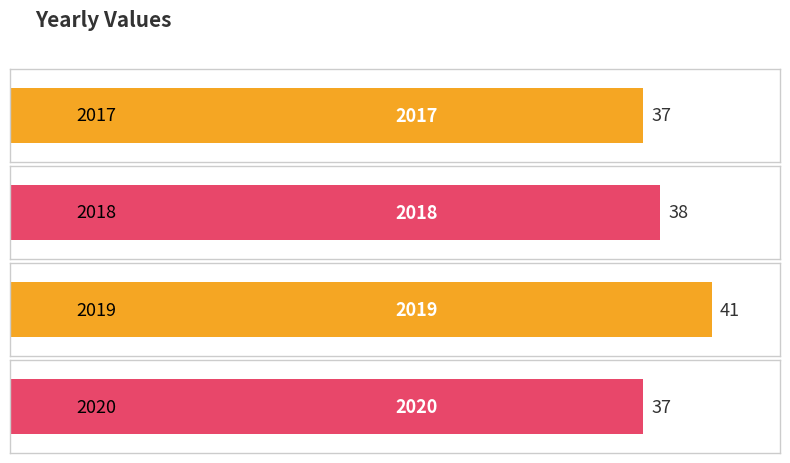

How many data points does each series have?

4